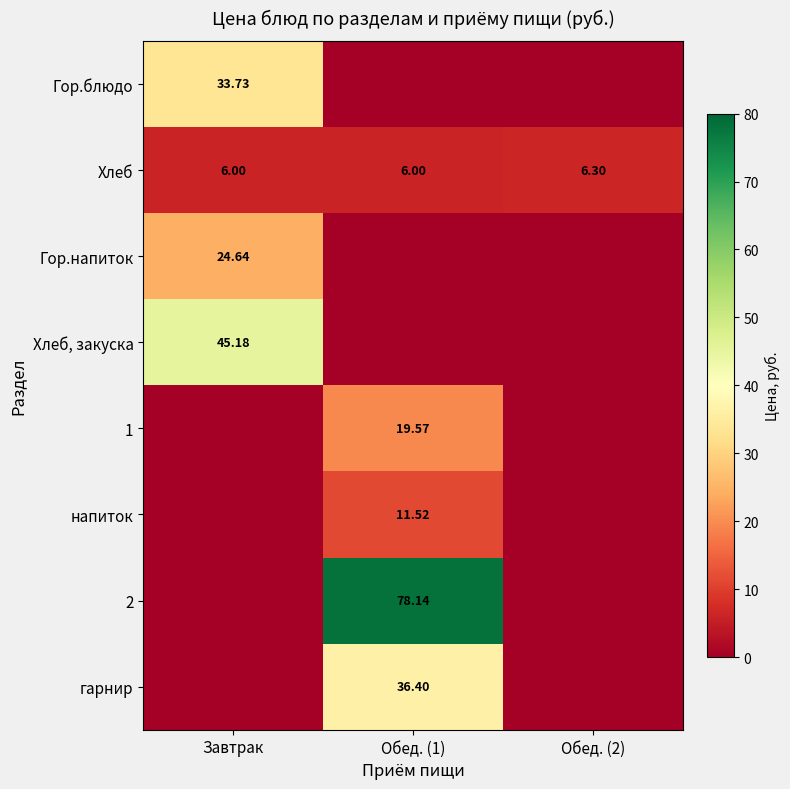

Is the value of гарнир at Обед. (1) greater than the value of Хлеб, закуска at Завтрак?

No